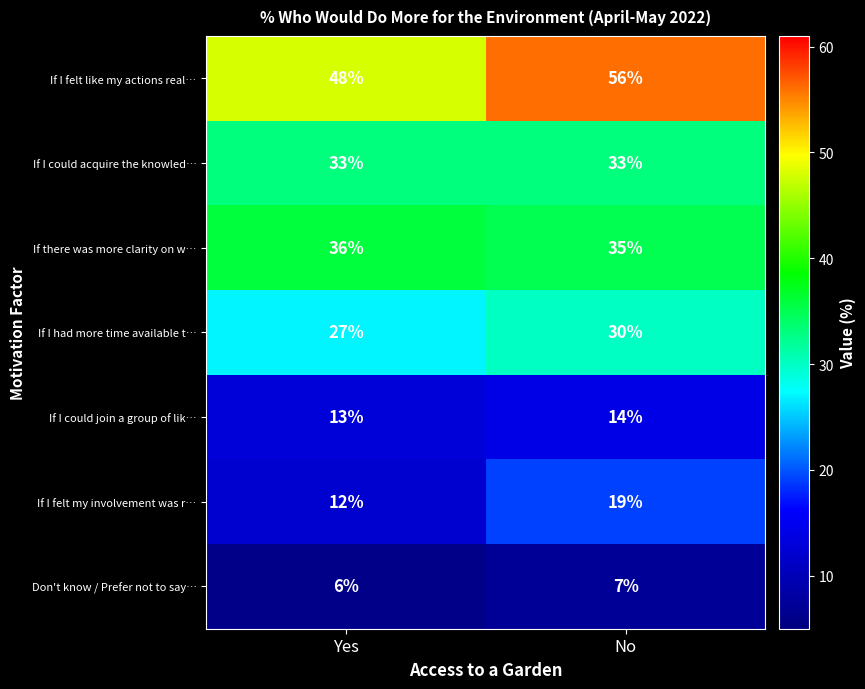

What is the minimum value shown in the chart?

6